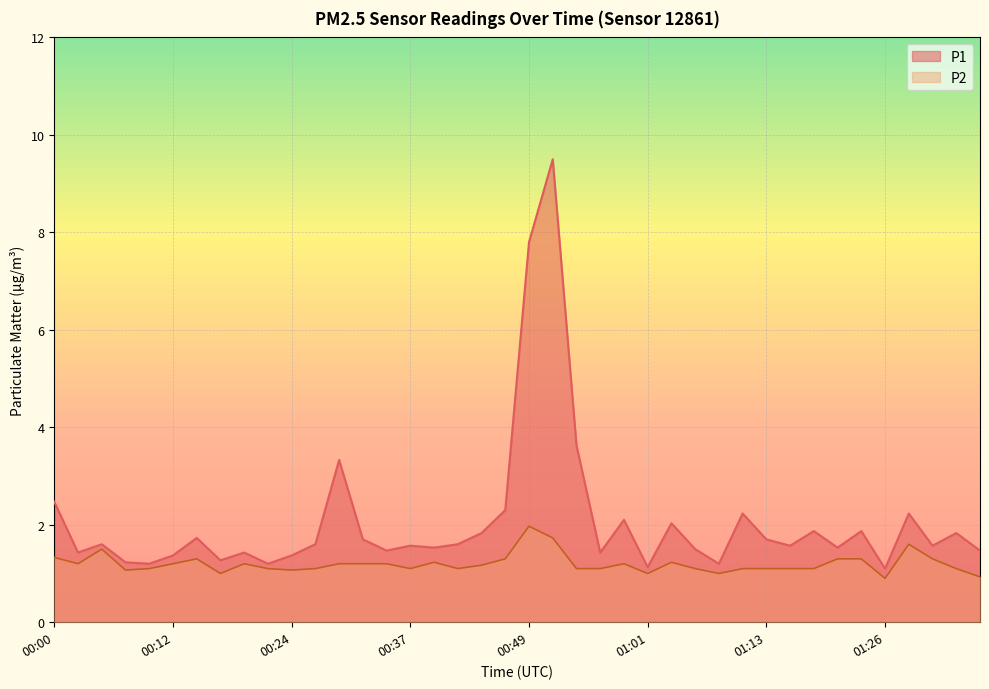

True or false: P2 and P1 intersect in this chart.

False